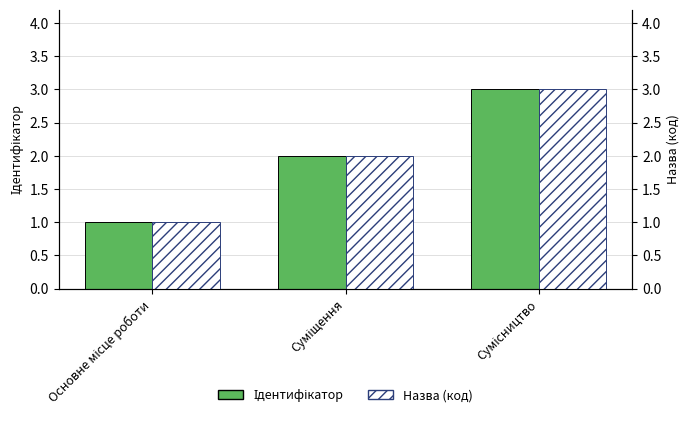

At how many categories does at least one series exceed 1?

2